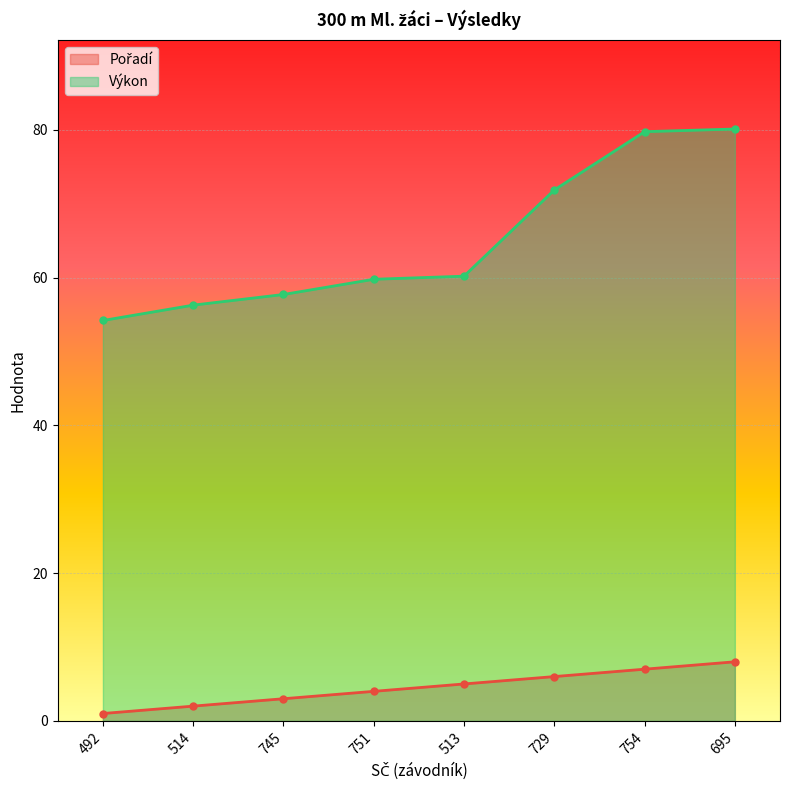

Rank the categories by Výkon value from lowest to highest.

492, 514, 745, 751, 513, 729, 754, 695